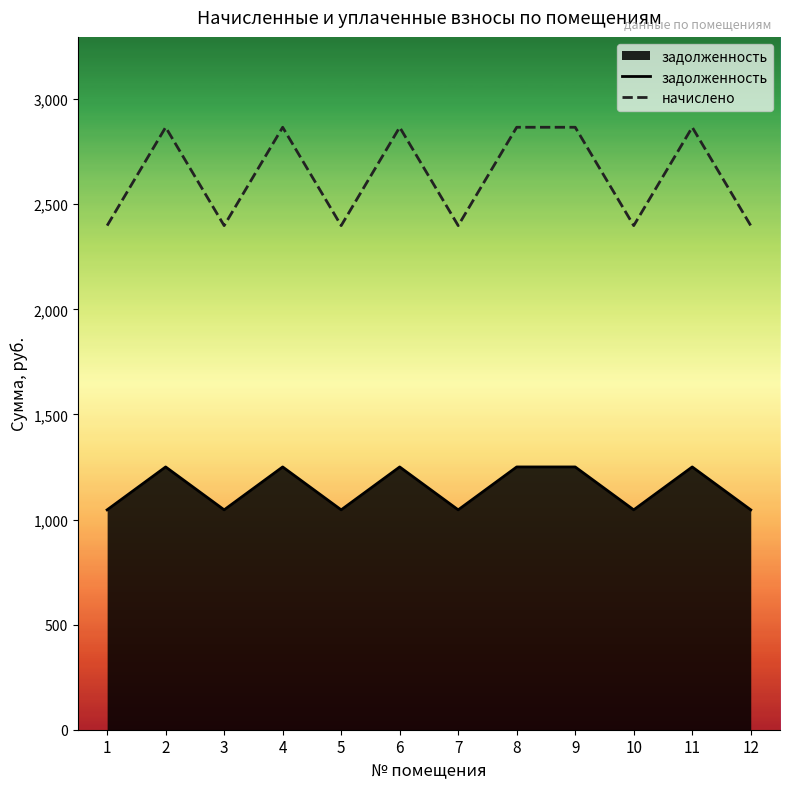

The начислено series shows 1343.7 at 12. True or false?

False